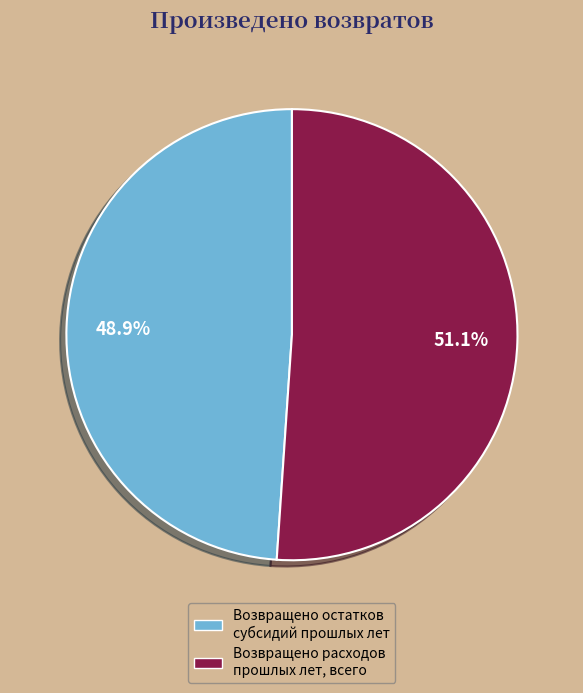

Which has a higher value, Возвращено остатков субсидий прошлых лет or Возвращено расходов прошлых лет, всего?

Возвращено расходов прошлых лет, всего